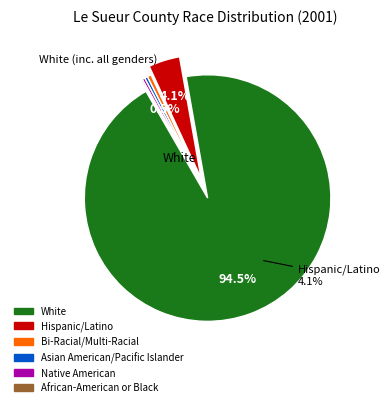

To the nearest percent, what is the difference between the Hispanic/Latino and Bi-Racial/Multi-Racial slice percentages?

4%